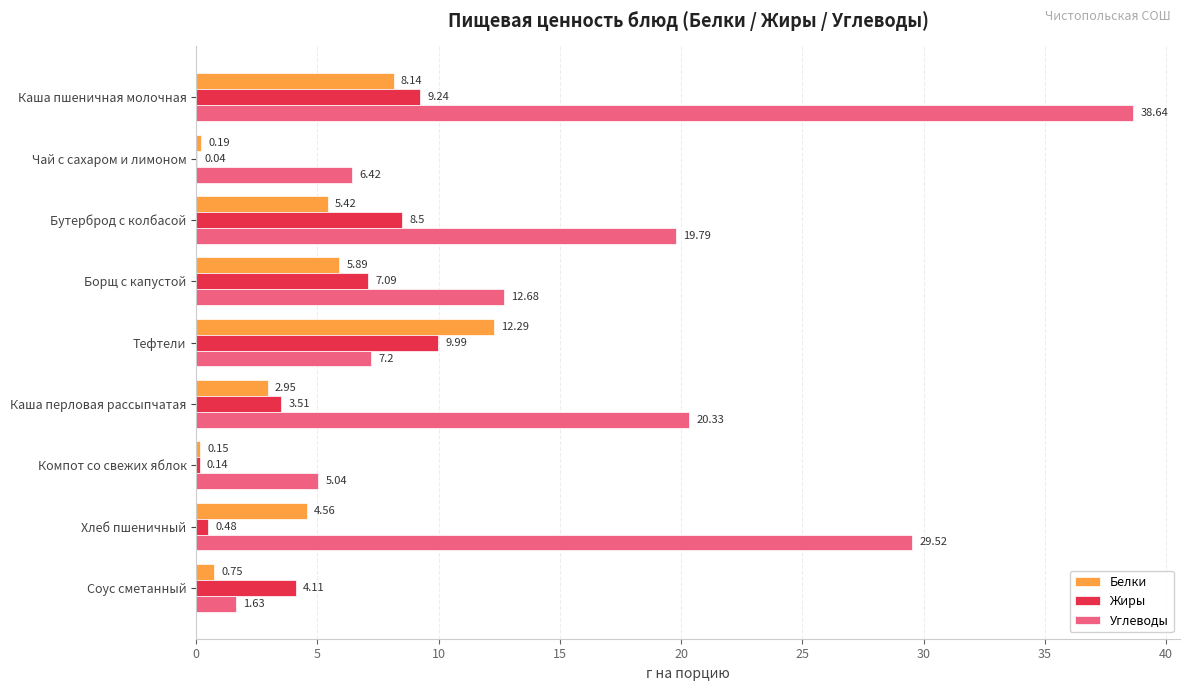

Which series has the largest range (max minus min)?

Углеводы